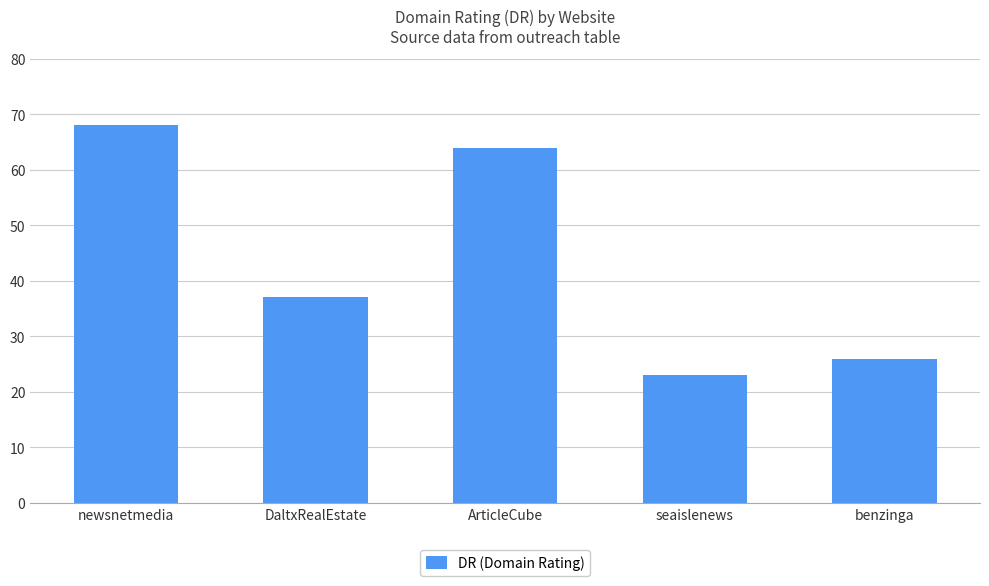

How many data points does each series have?

5